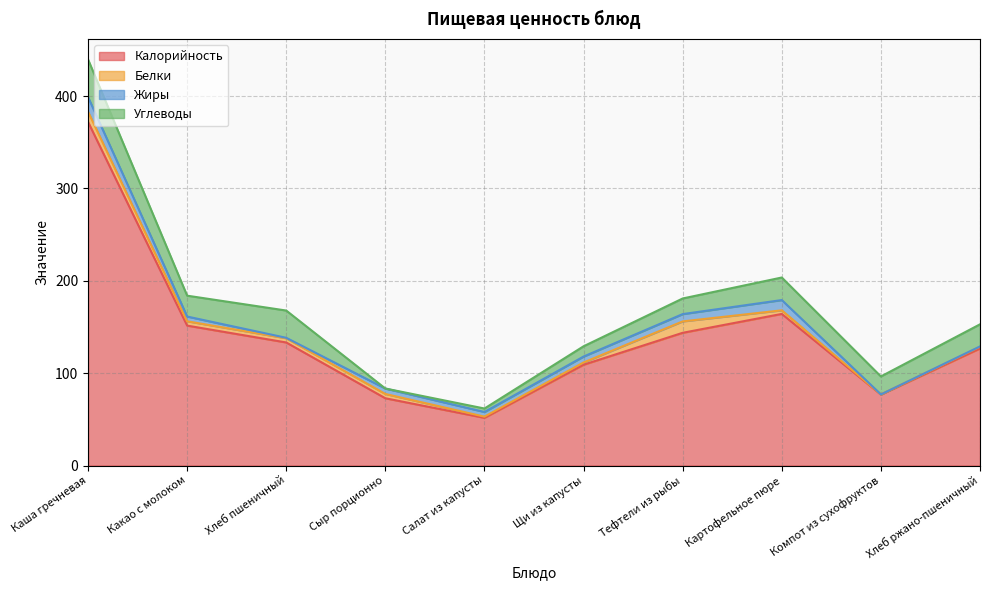

Reading right to left, extract all data points from this chart.

Калорийность: Хлеб ржано-пшеничный=126.7	Компот из сухофруктов=76.8	Картофельное пюре=164.1	Тефтели из рыбы=143.7	Щи из капусты=109.1	Салат из капусты=51.6	Сыр порционно=72.8	Хлеб пшеничный=133.2	Какао с молоком=151.4	Каша гречневая=372.0
Белки: Хлеб ржано-пшеничный=1.9	Компот из сухофруктов=0.2	Картофельное пюре=3.9	Тефтели из рыбы=12.3	Щи из капусты=2.4	Салат из капусты=1.3	Сыр порционно=4.6	Хлеб пшеничный=4.6	Какао с молоком=4.7	Каша гречневая=11.1
Жиры: Хлеб ржано-пшеничный=0.4	Компот из сухофруктов=0.0	Картофельное пюре=11.1	Тефтели из рыбы=7.9	Щи из капусты=6.4	Салат из капусты=5.1	Сыр порционно=5.9	Хлеб пшеничный=0.5	Какао с молоком=5.2	Каша гречневая=15.8
Углеводы: Хлеб ржано-пшеничный=23.9	Компот из сухофруктов=19.4	Картофельное пюре=24.4	Тефтели из рыбы=16.9	Щи из капусты=11.1	Салат из капусты=3.8	Сыр порционно=0.0	Хлеб пшеничный=29.5	Какао с молоком=22.6	Каша гречневая=40.8